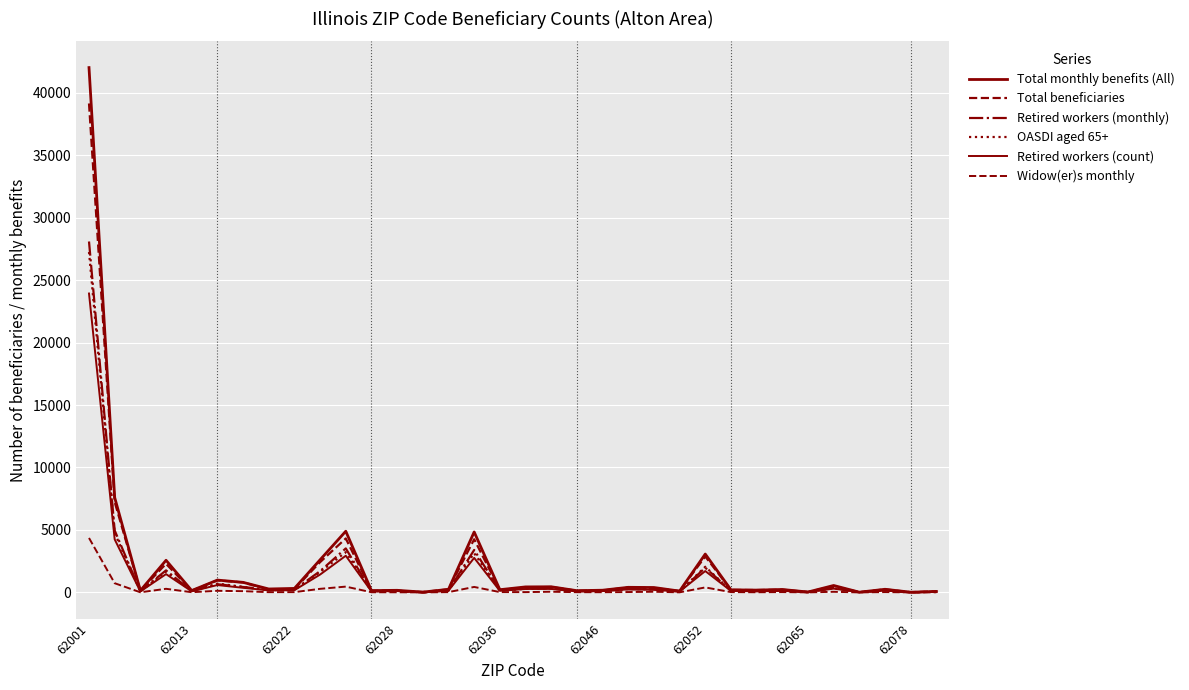

How many lines are shown in the chart?

6